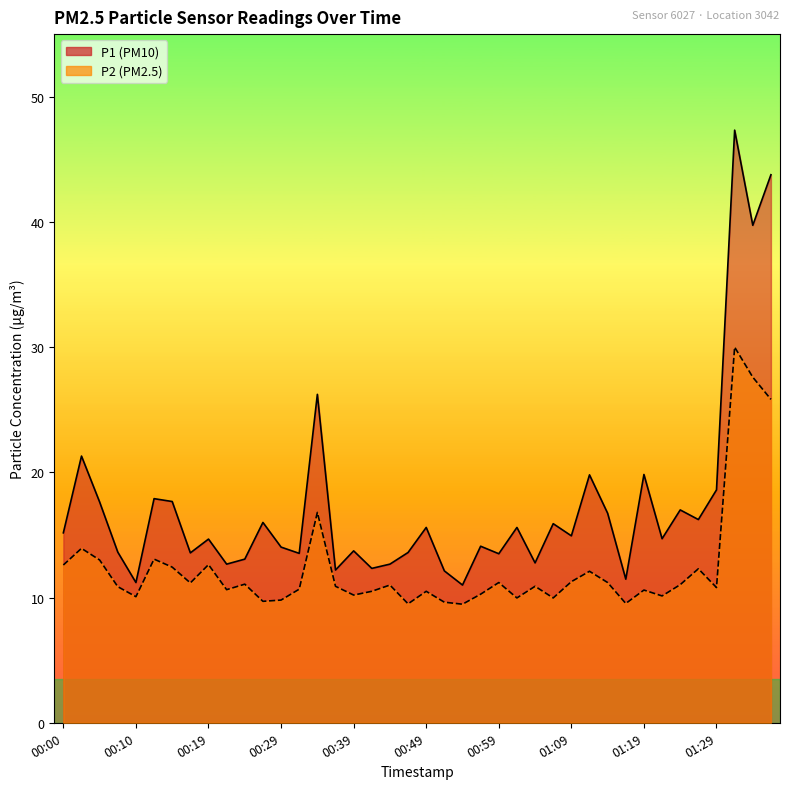

At which label does P2 first exceed 10?

00:00